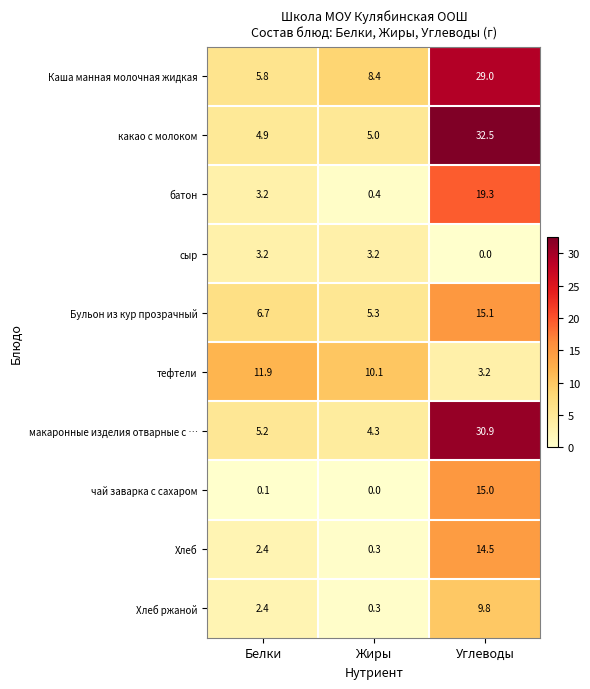

Reading right to left, extract all data points from this chart.

Каша манная молочная жидкая: Углеводы=29.0	Жиры=8.4	Белки=5.8
какао с молоком: Углеводы=32.5	Жиры=5.0	Белки=4.9
батон: Углеводы=19.3	Жиры=0.4	Белки=3.2
сыр: Углеводы=0.0	Жиры=3.2	Белки=3.2
Бульон из кур прозрачный: Углеводы=15.1	Жиры=5.3	Белки=6.7
тефтели: Углеводы=3.2	Жиры=10.1	Белки=11.9
макаронные изделия отварные с …: Углеводы=30.9	Жиры=4.3	Белки=5.2
чай заварка с сахаром: Углеводы=15.0	Жиры=0.0	Белки=0.1
Хлеб: Углеводы=14.5	Жиры=0.3	Белки=2.4
Хлеб ржаной: Углеводы=9.8	Жиры=0.3	Белки=2.4